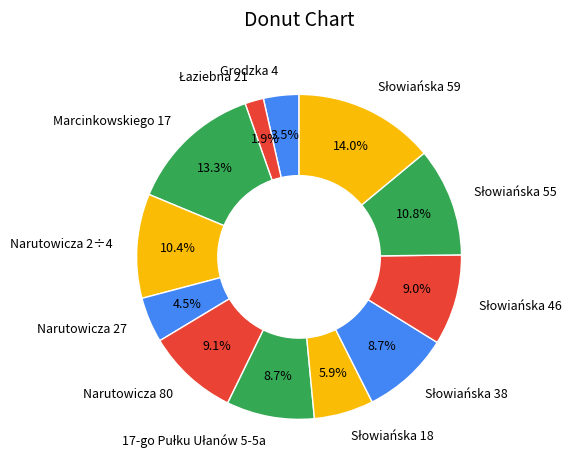

Between Narutowicza 2÷4 and Narutowicza 27, which is larger?

Narutowicza 2÷4